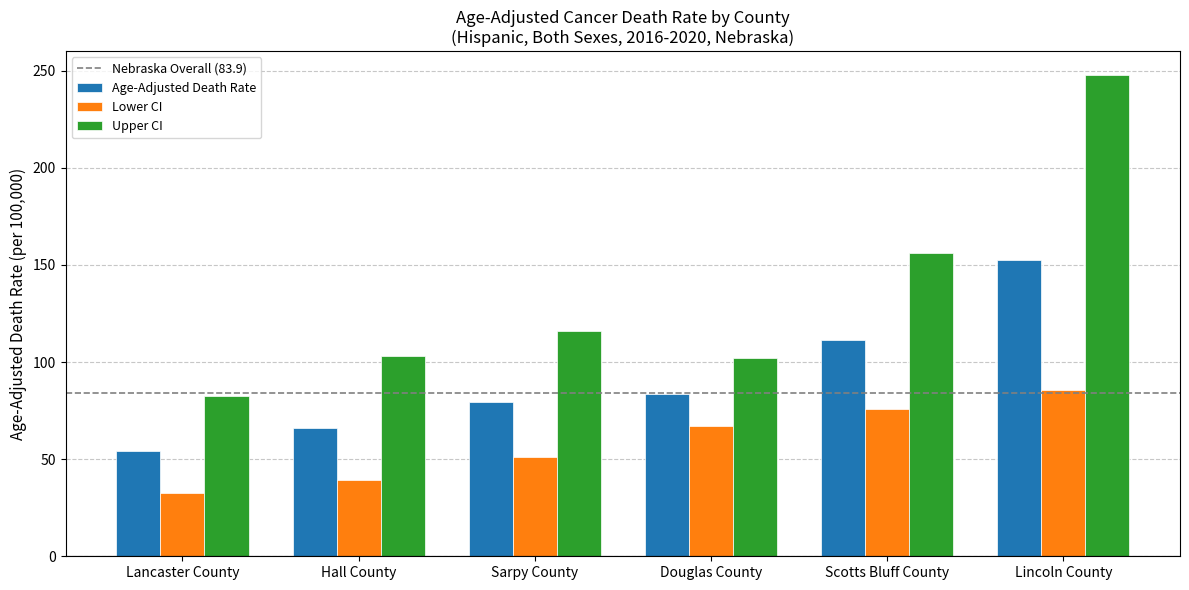

What is the difference between the highest and lowest values at Lincoln County?

162.0